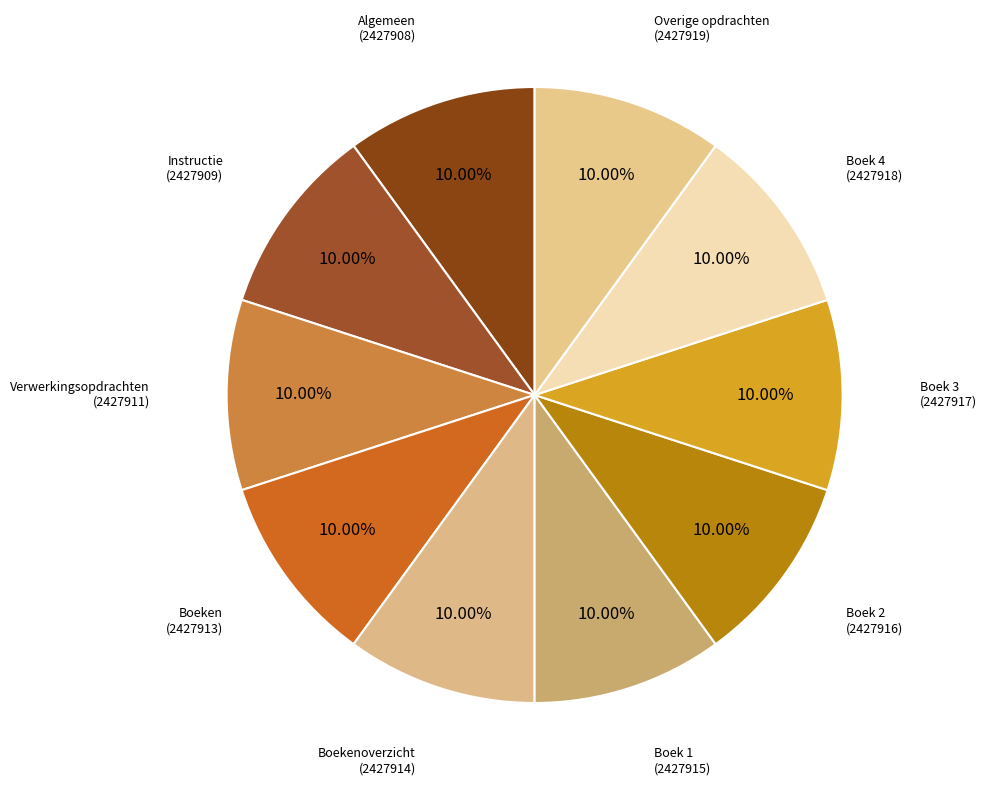

What is the ratio of the value at Boek 3 (2427917) to the value at Verwerkingsopdrachten (2427911)?

1.0